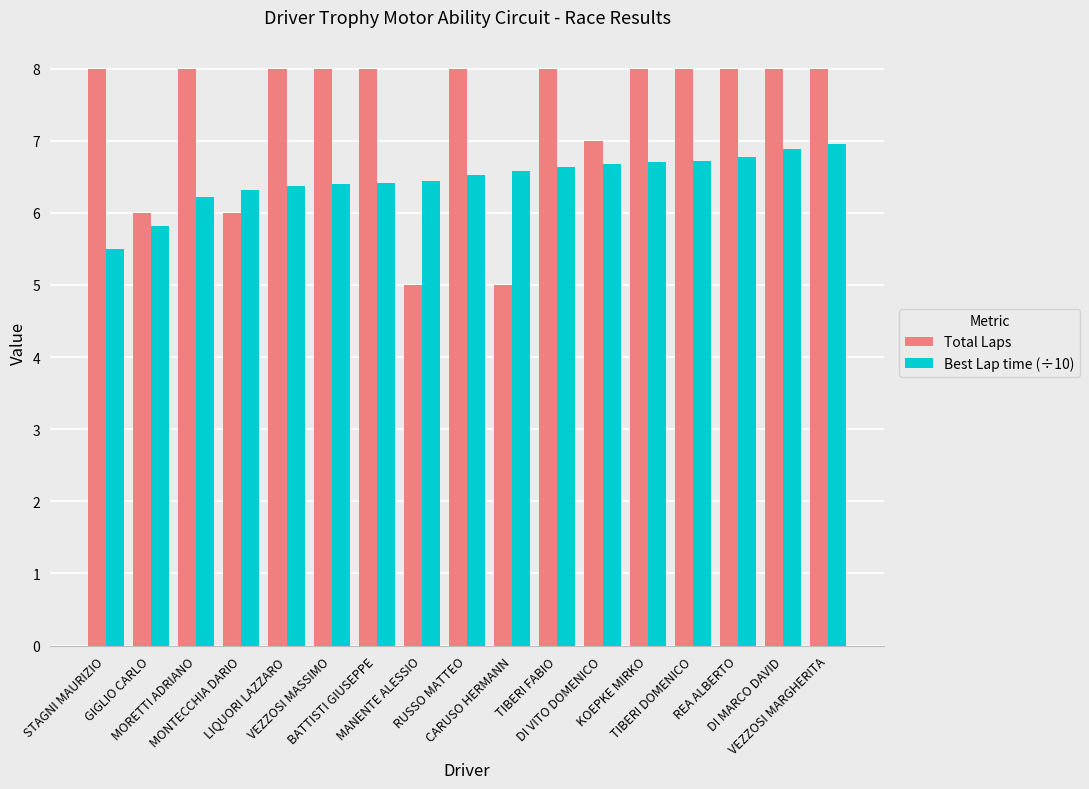

What is the value of the Best Lap time (÷10) bar at the 12th from the left?

6.7